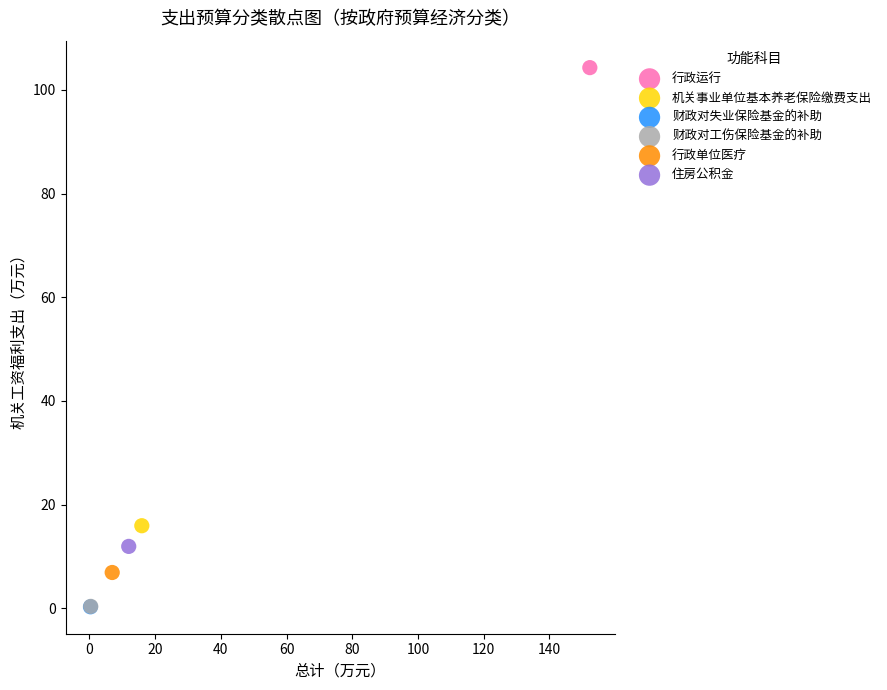

What are all the series names shown in the legend?

行政运行, 机关事业单位基本养老保险缴费支出, 财政对失业保险基金的补助, 财政对工伤保险基金的补助, 行政单位医疗, 住房公积金